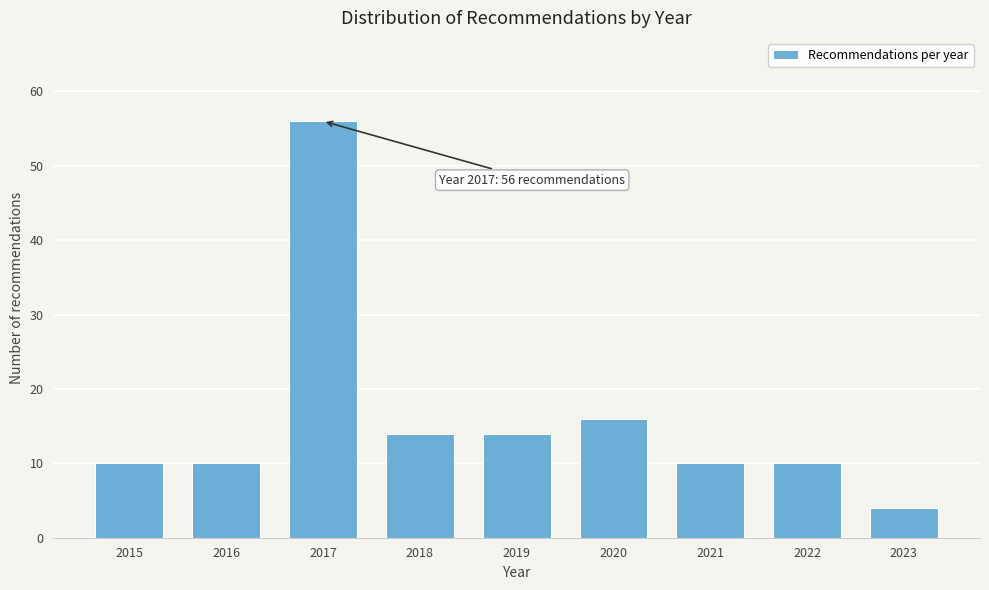

Reading left to right, transcribe all the data shown in this chart.

10	10	56	14	14	16	10	10	4